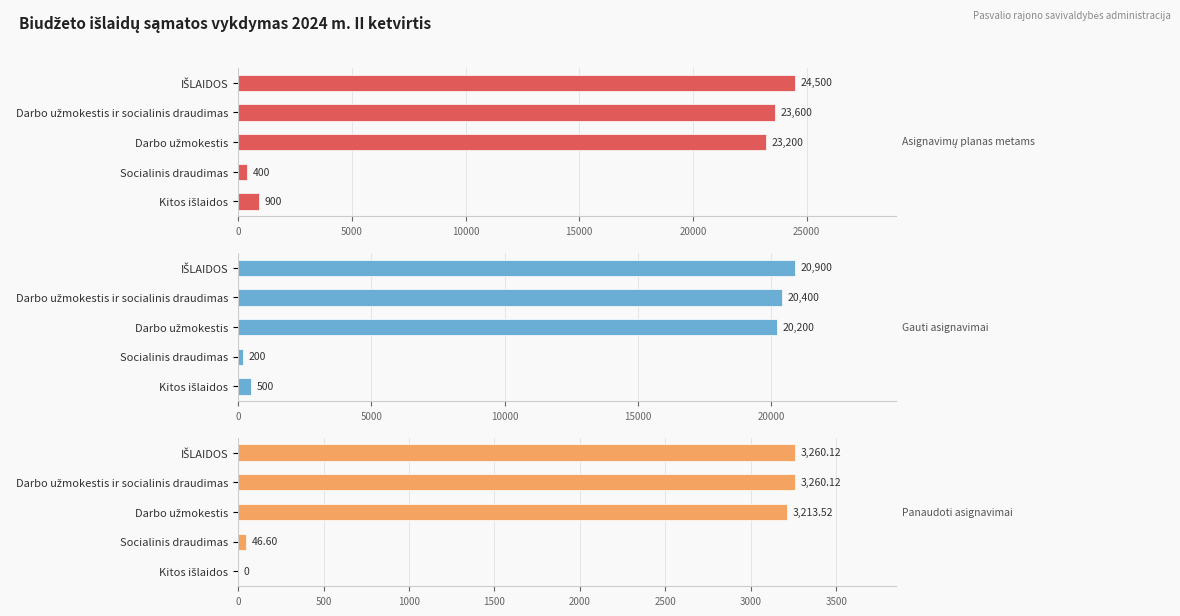

Reading left to right, list all the values displayed in this chart.

Asignavimų planas metams: 24500.0	23600.0	23200.0	400.0	900.0
Gauti asignavimai: 20900.0	20400.0	20200.0	200.0	500.0
Panaudoti asignavimai: 3260.1	3260.1	3213.5	46.6	0.0